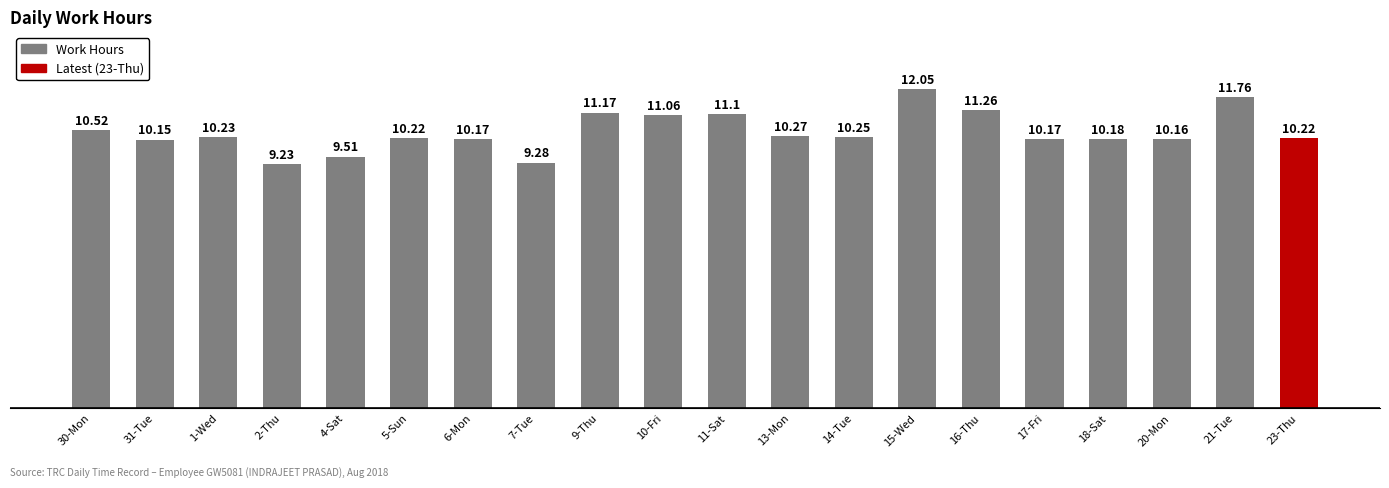

Which category has the highest value across all series?

15-Wed